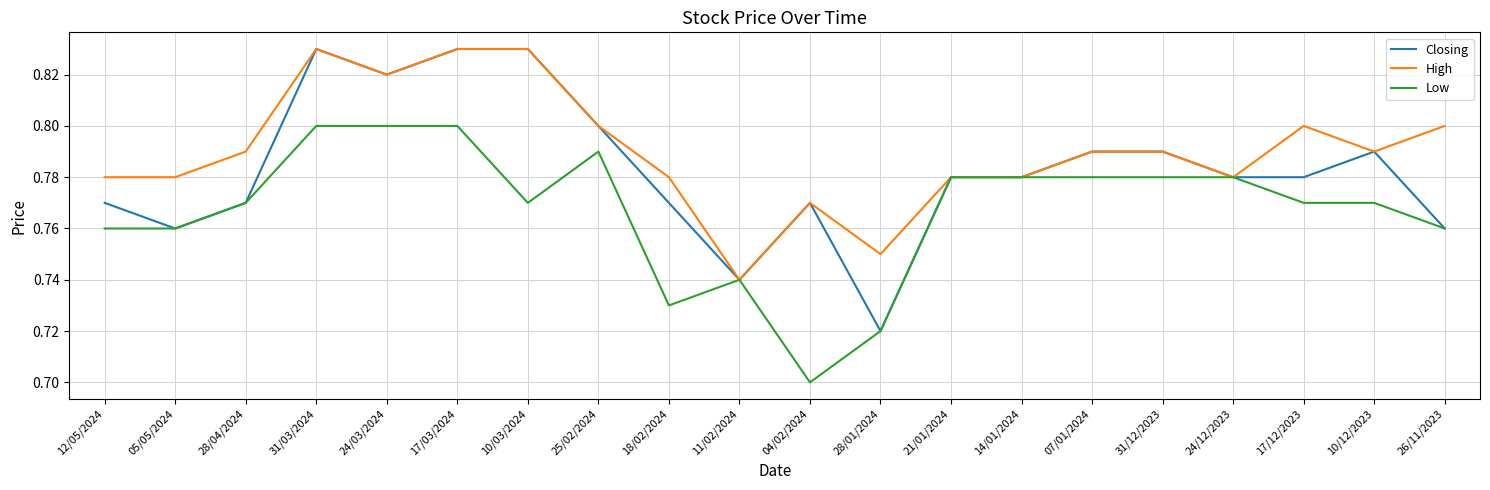

How many categories are shown in the chart?

20